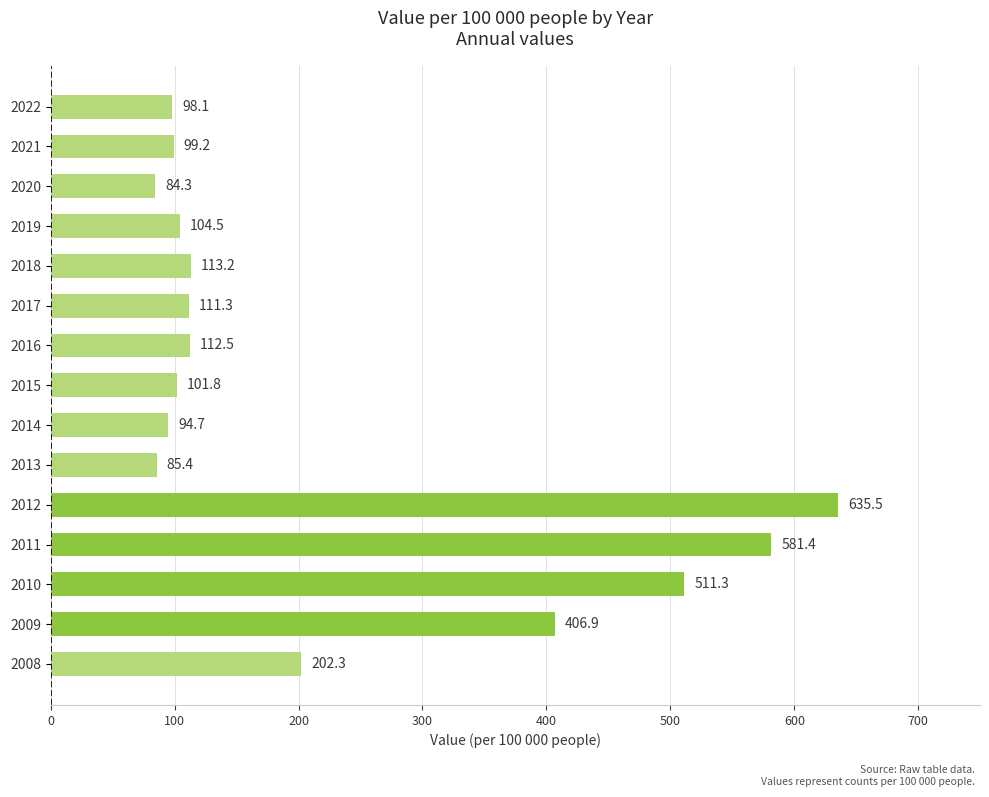

True or false: the data shows 624.5 at 2009.

False